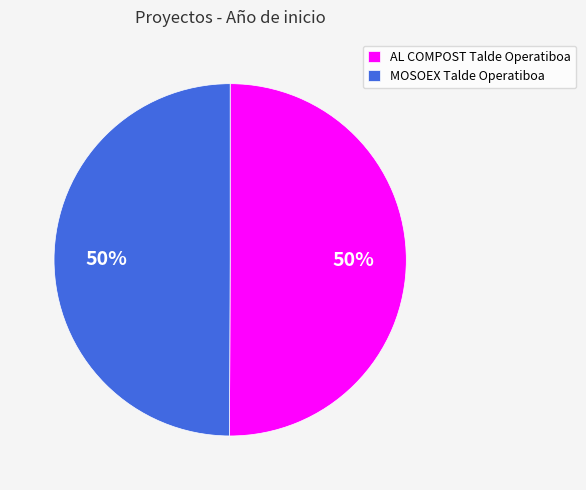

Count the number of slices in the pie.

2